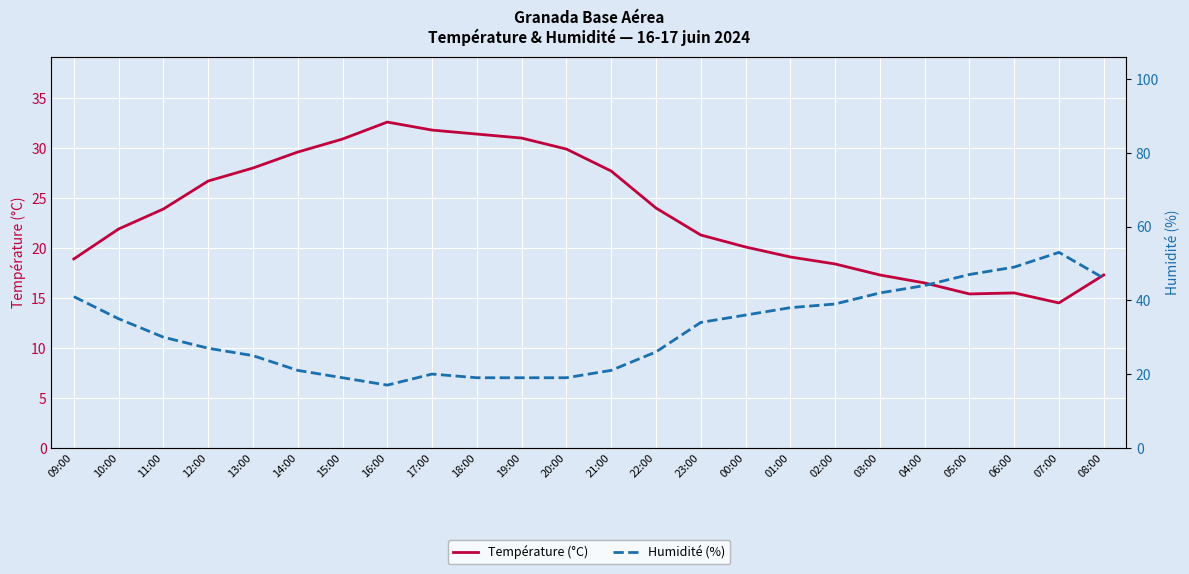

At which label does Température (°C) first exceed 23?

11:00